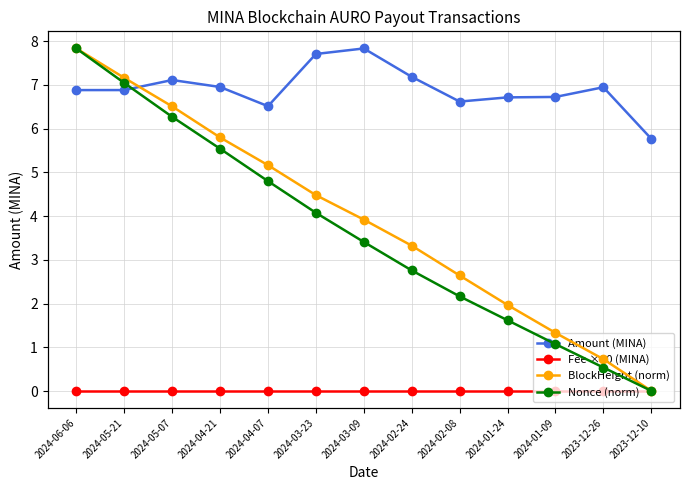

Which series has the largest total across all categories?

BlockHeight (norm)